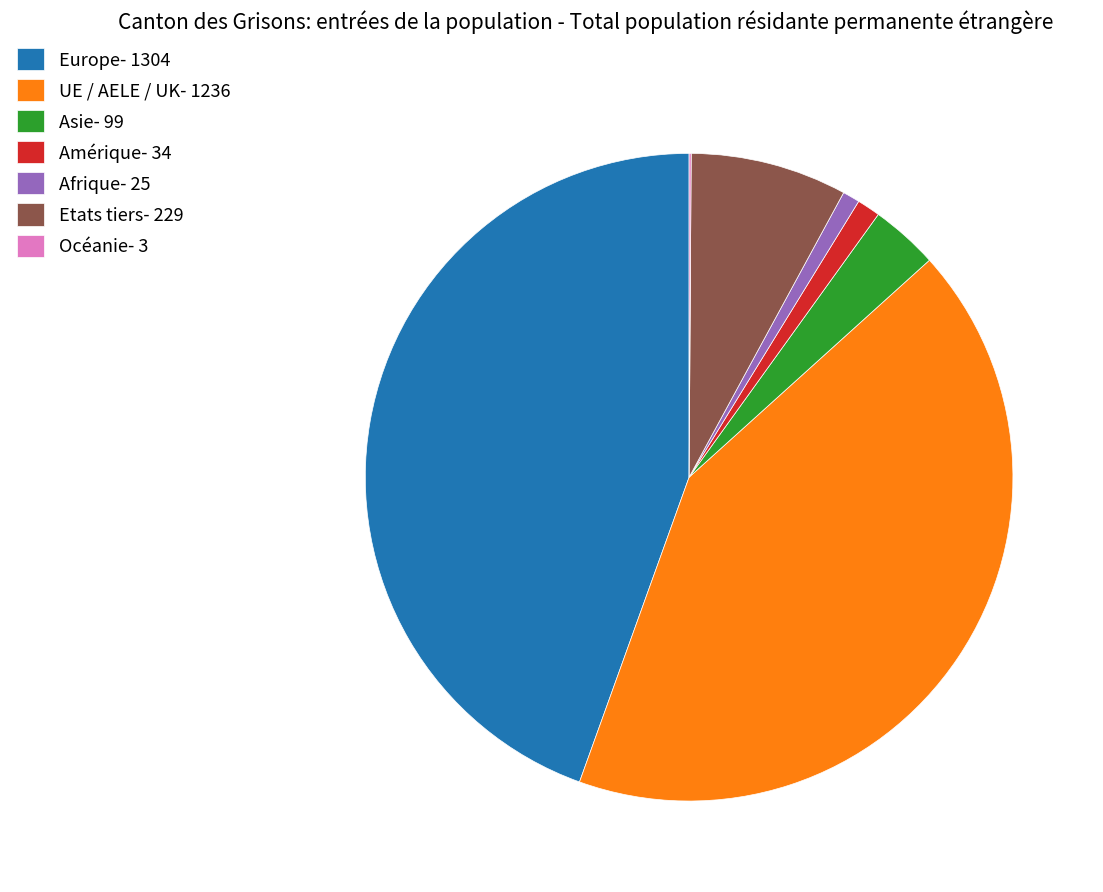

True or false: Etats tiers- 229 accounts for 8% of the total.

True